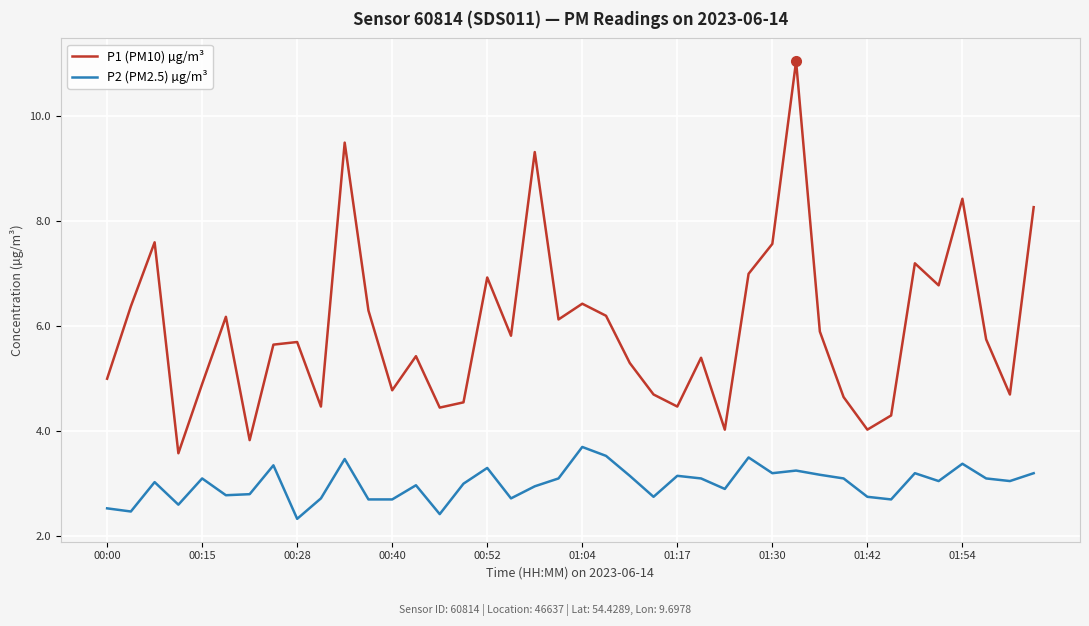

In P2 (PM2.5) µg/m³, how many points are higher than both neighbors (excluding endpoints)?

12